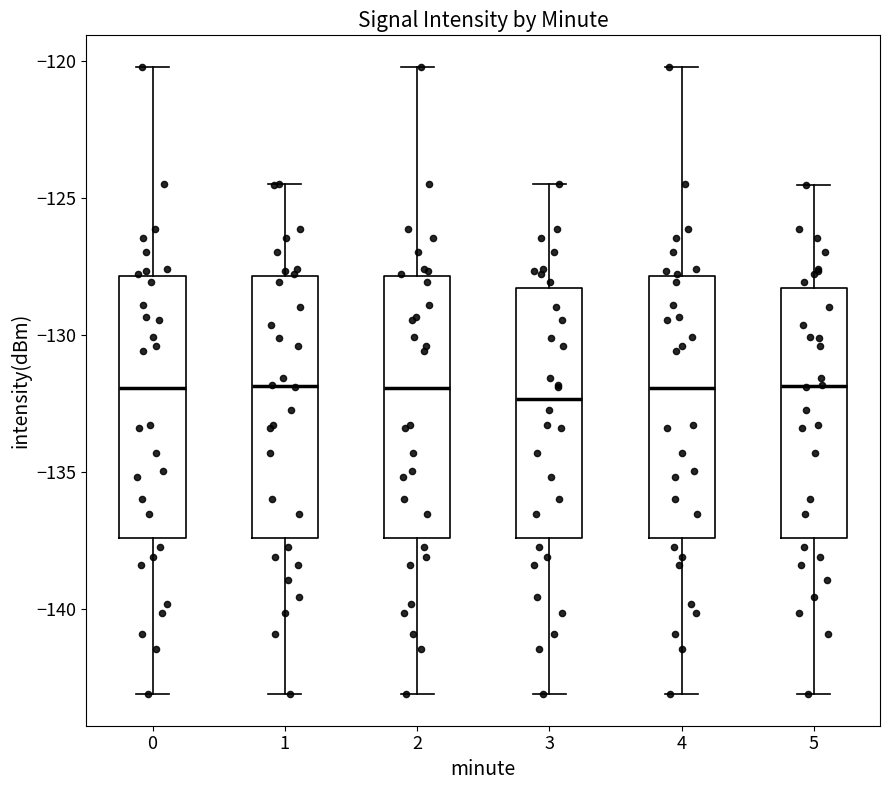

Where is the lower edge of the box at x = 5 on the y-axis? The values are not printed on the chart, so give them approximately, as read against the axis.

-137.5